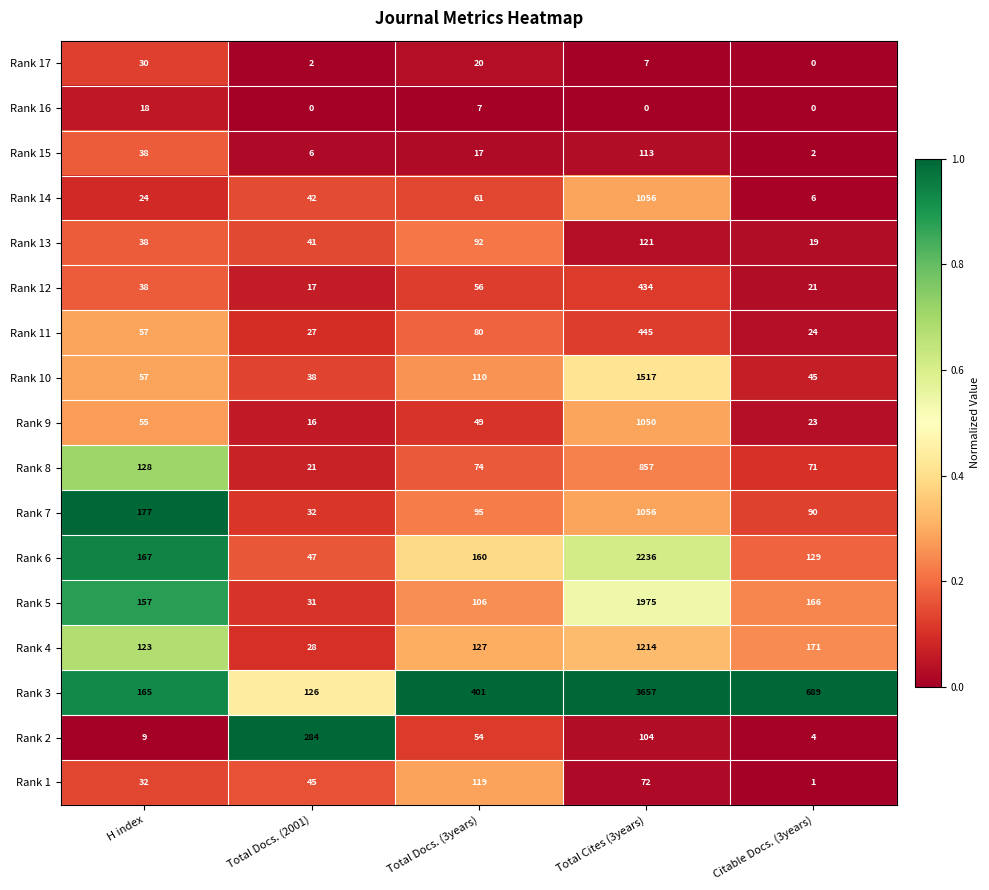

At which category does the chart reach its peak across all series?

Total Cites (3years)